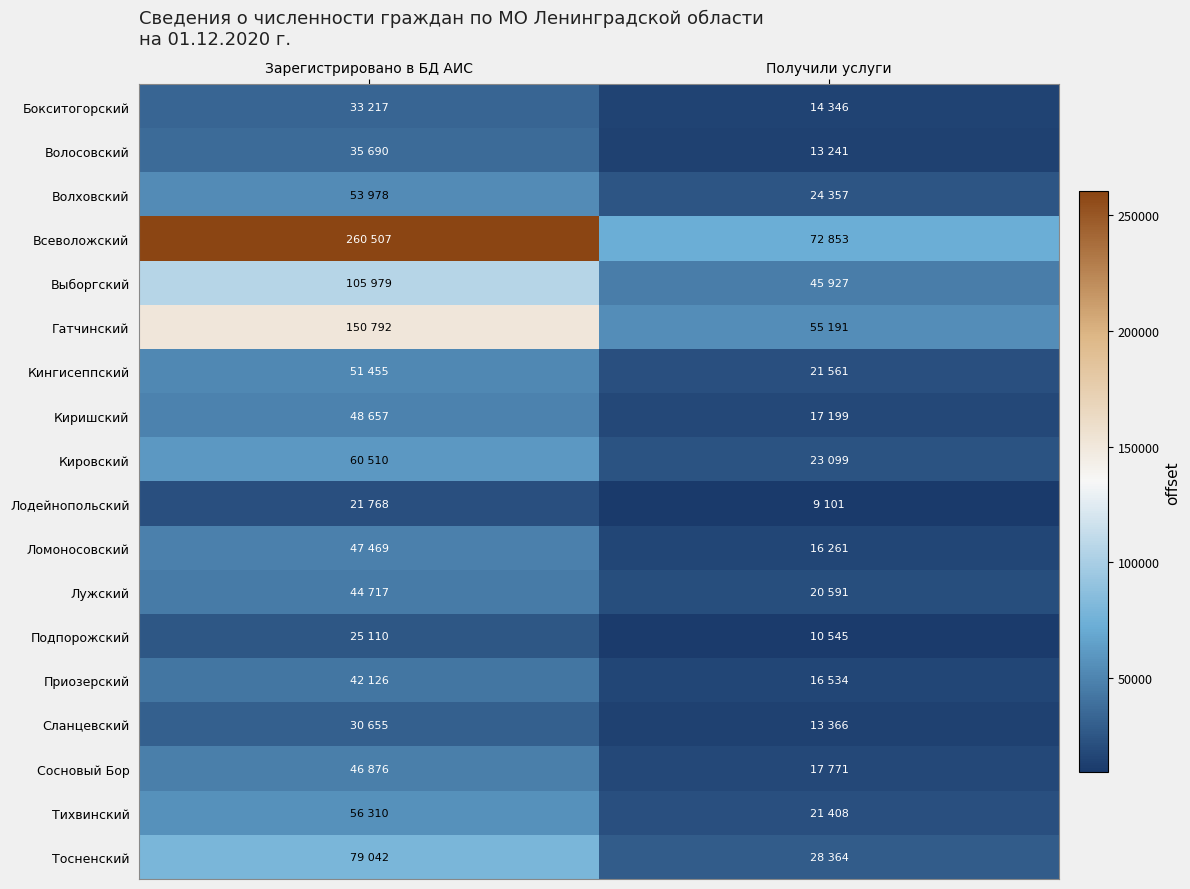

What is the spread (max minus min) of values at Зарегистрировано в БД АИС?

238739